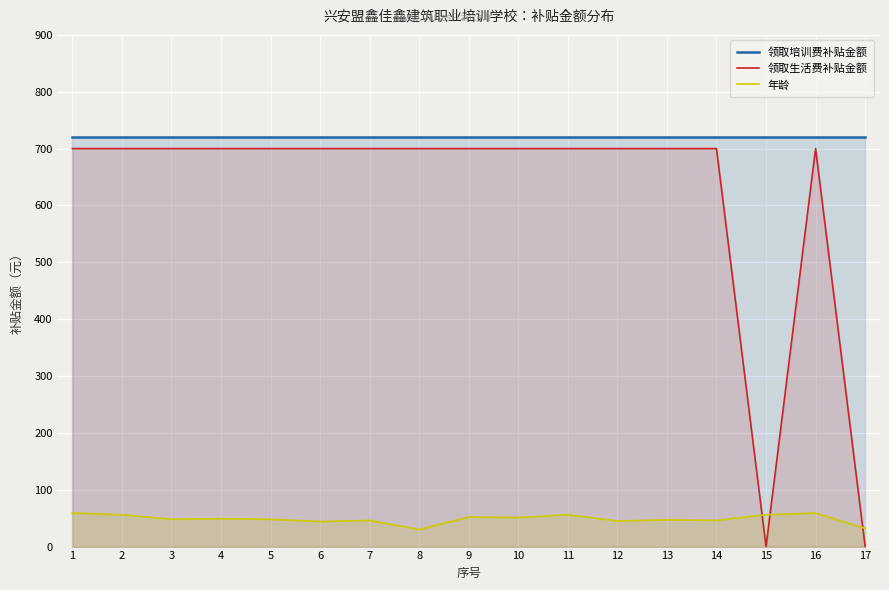

Which series has the largest total across all categories?

领取培训费补贴金额